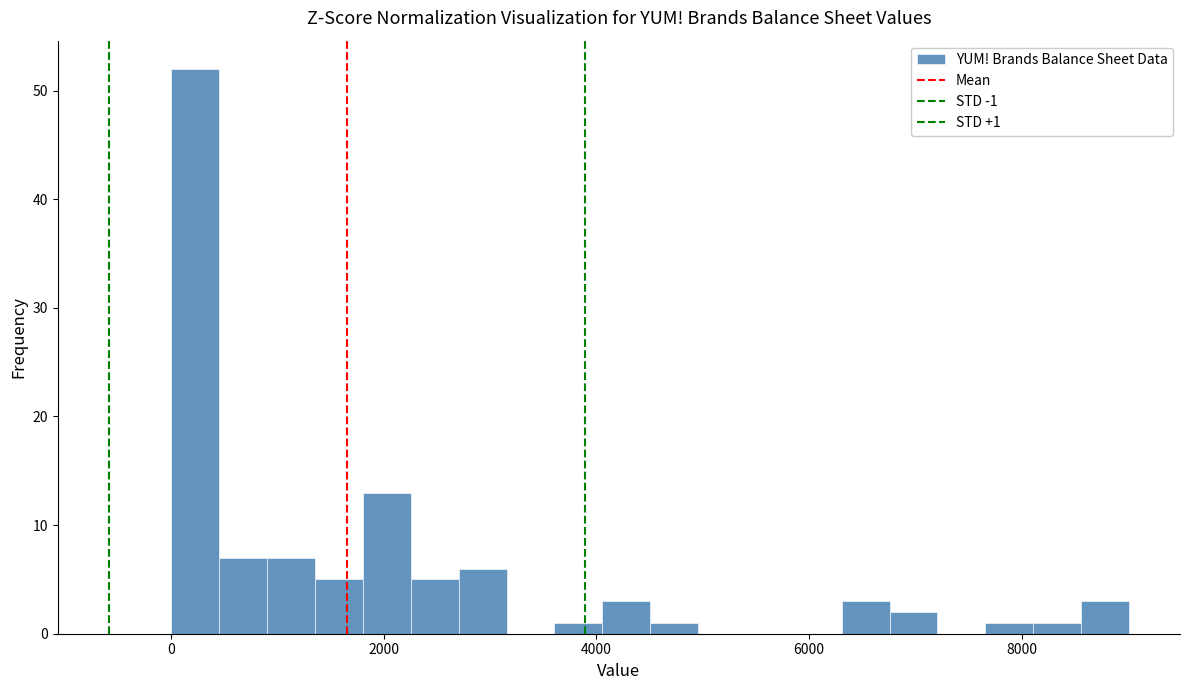

Read against the x-axis, roughly where is the centre of the tallest bar?

200